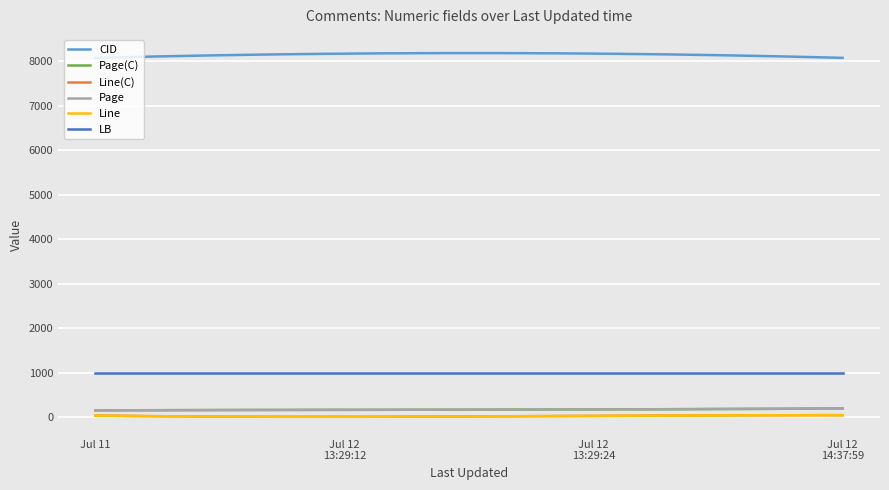

What are all the series names shown in the legend?

CID, Page(C), Line(C), Page, Line, LB